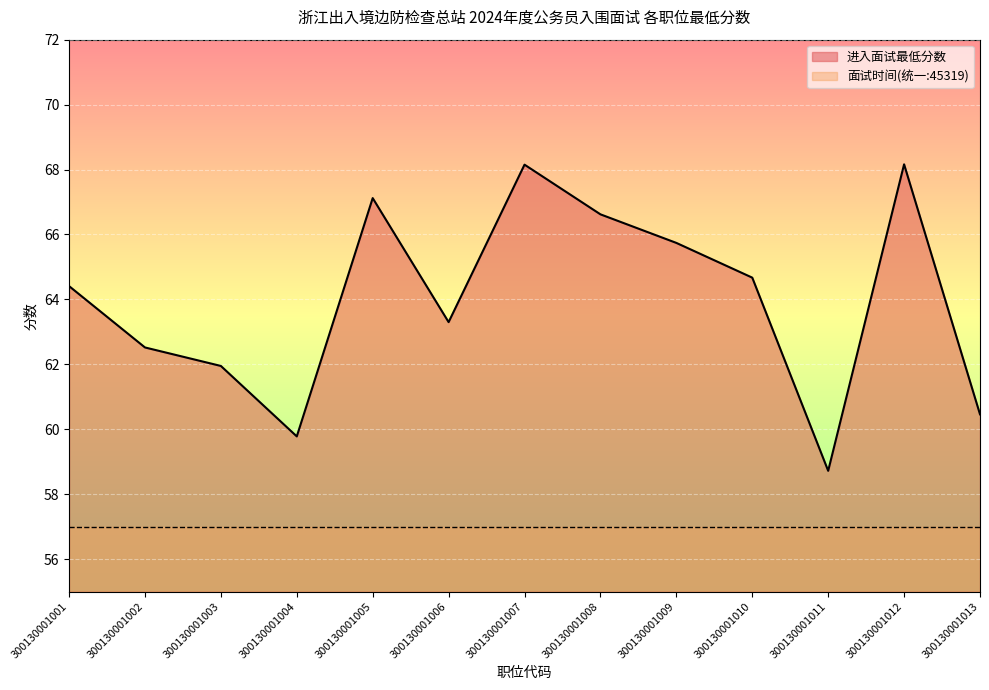

Reading left to right, what are all the values shown in this chart?

300130001001=64.4	300130001002=62.5	300130001003=62.0	300130001004=59.8	300130001005=67.1	300130001006=63.3	300130001007=68.2	300130001008=66.6	300130001009=65.7	300130001010=64.7	300130001011=58.7	300130001012=68.2	300130001013=60.5